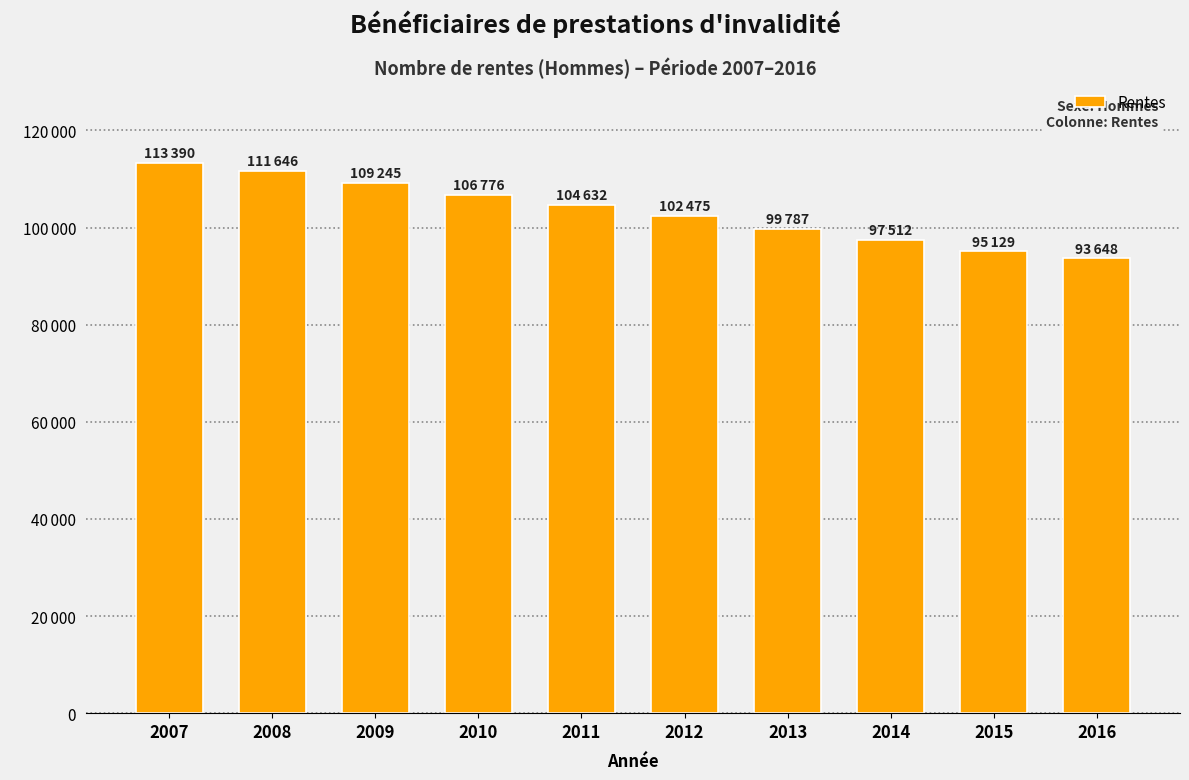

Reading right to left, transcribe all the data shown in this chart.

93648	95129	97512	99787	102475	104632	106776	109245	111646	113390